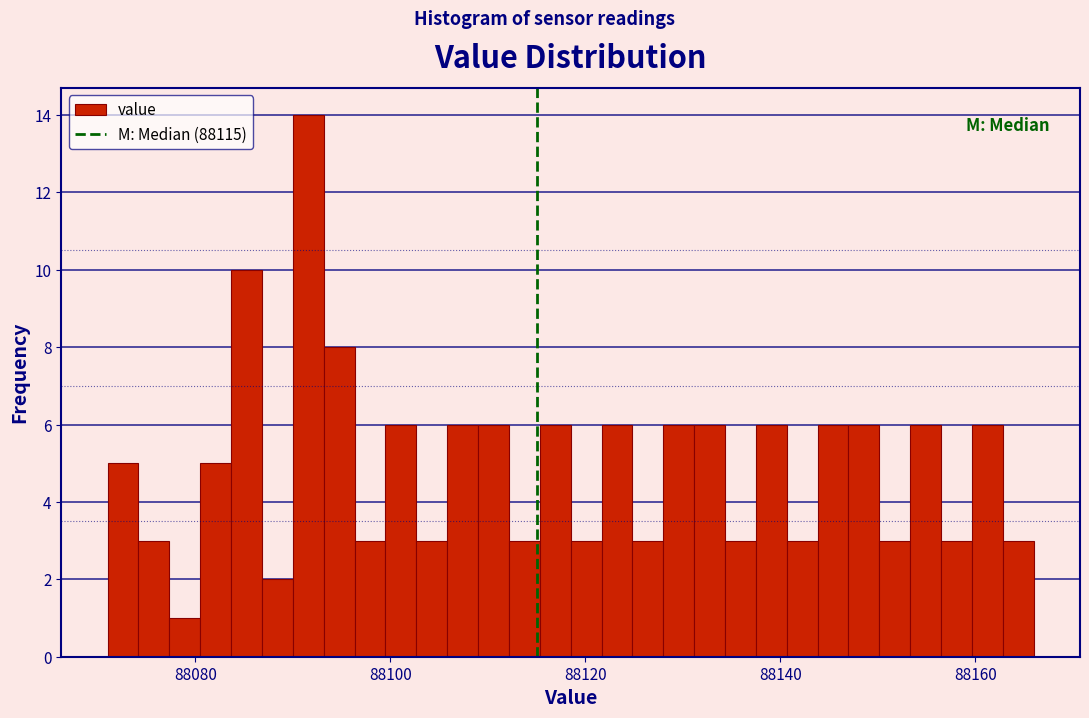

Read against the x-axis, roughly where is the centre of the tallest bar?

88092